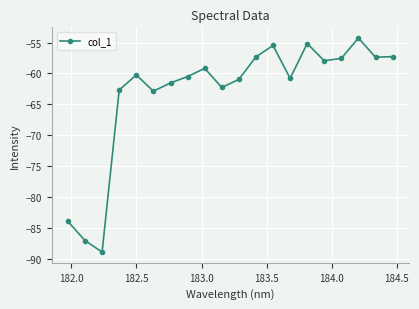

How many interior local peaks (higher than both neighbors) does the data have?

5